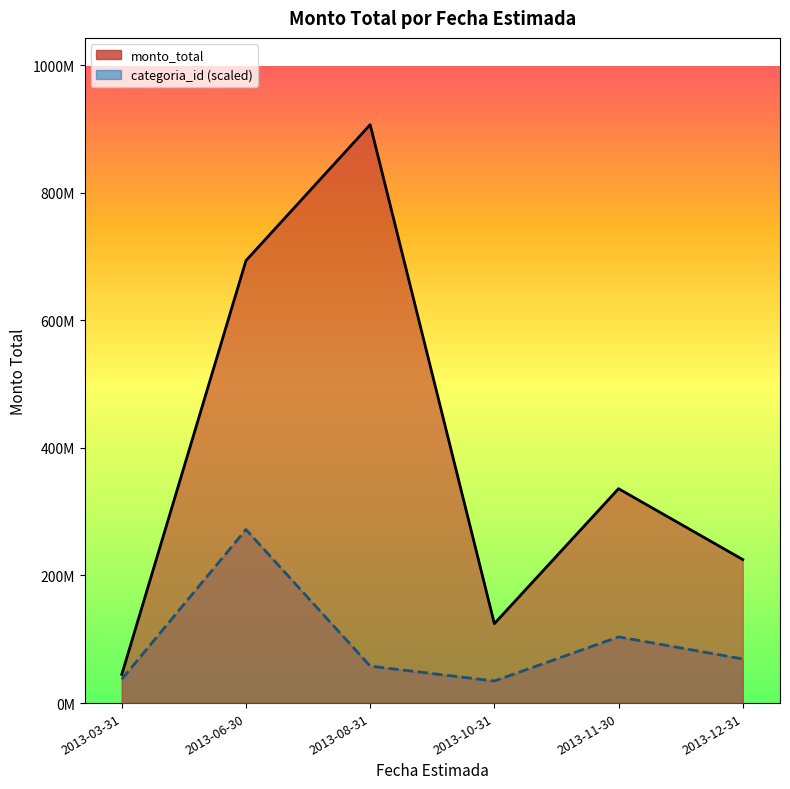

What is the difference between the monto_total values at 2013-10-31 and 2013-08-31?

782028688.0